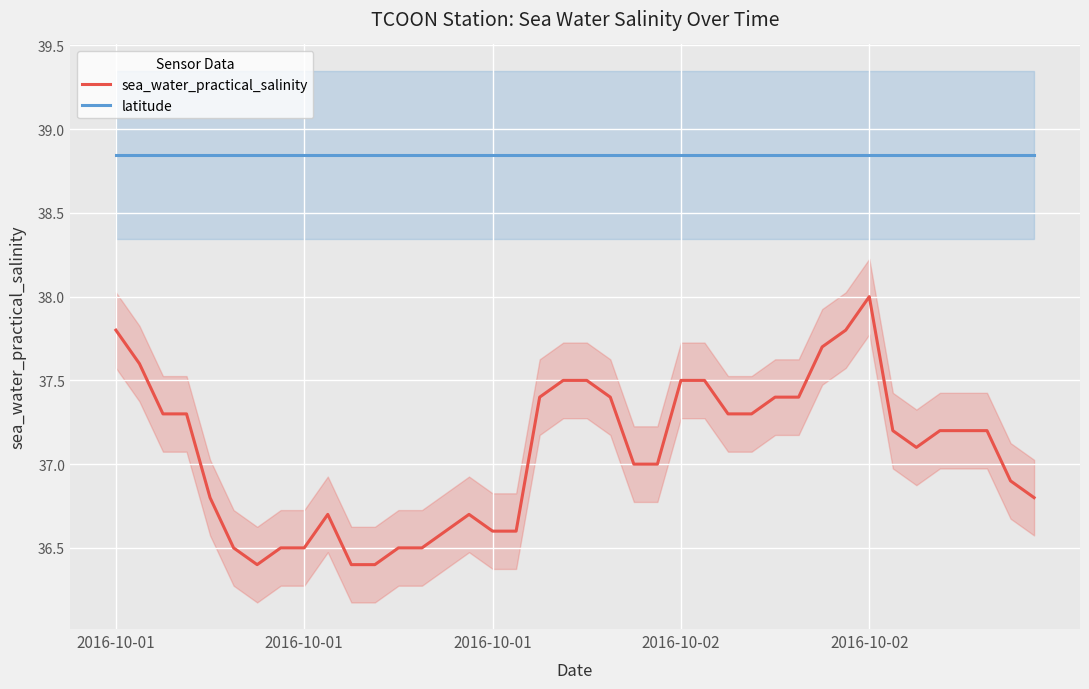

How many series are shown in this chart?

2